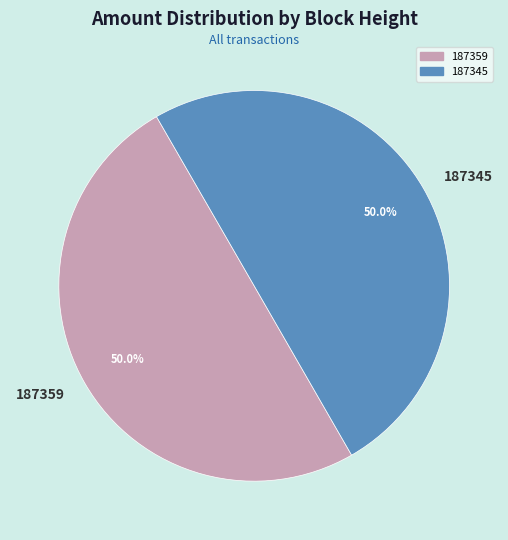

Combined, do 187345 and 187359 account for over 50%?

Yes